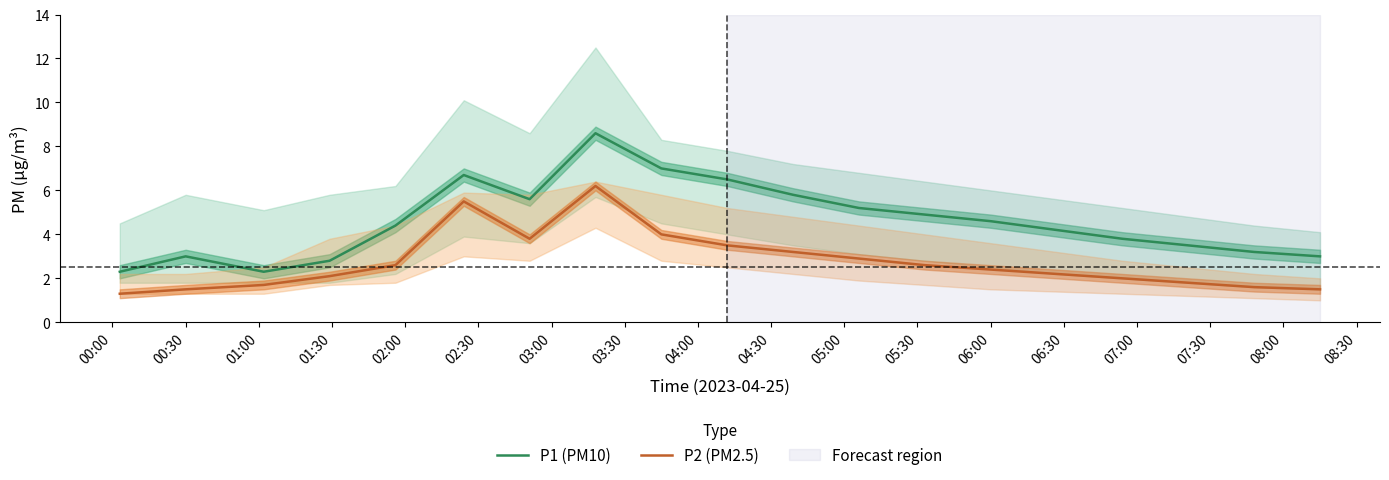

Is it true that P1 (PM10) equals 4.6 at 06:00?

True